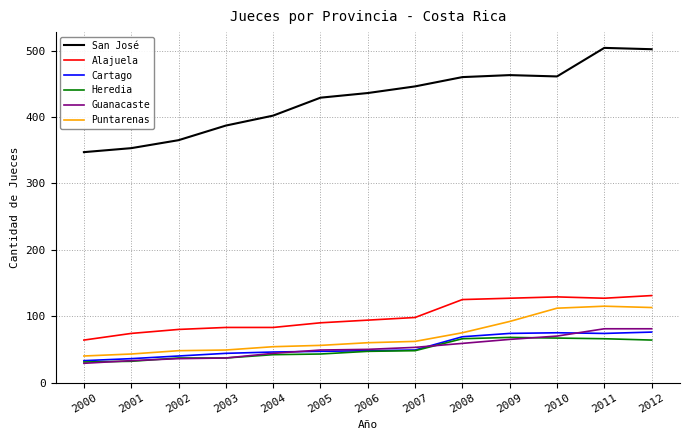

Is it true that Alajuela equals 127 at 2011?

True